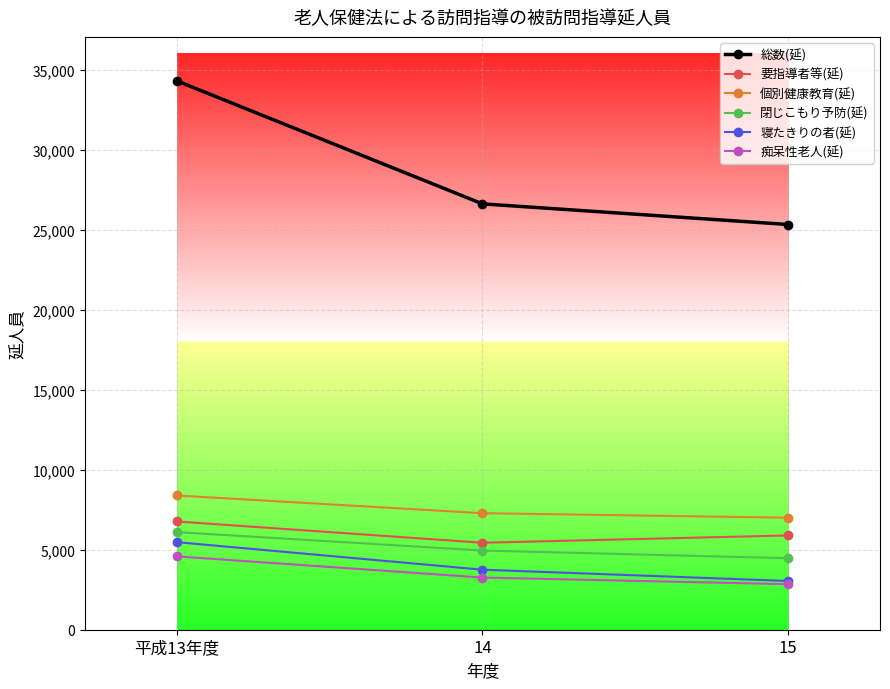

What are all the series names shown in the legend?

総数(延), 要指導者等(延), 個別健康教育(延), 閉じこもり予防(延), 寝たきりの者(延), 痴呆性老人(延)